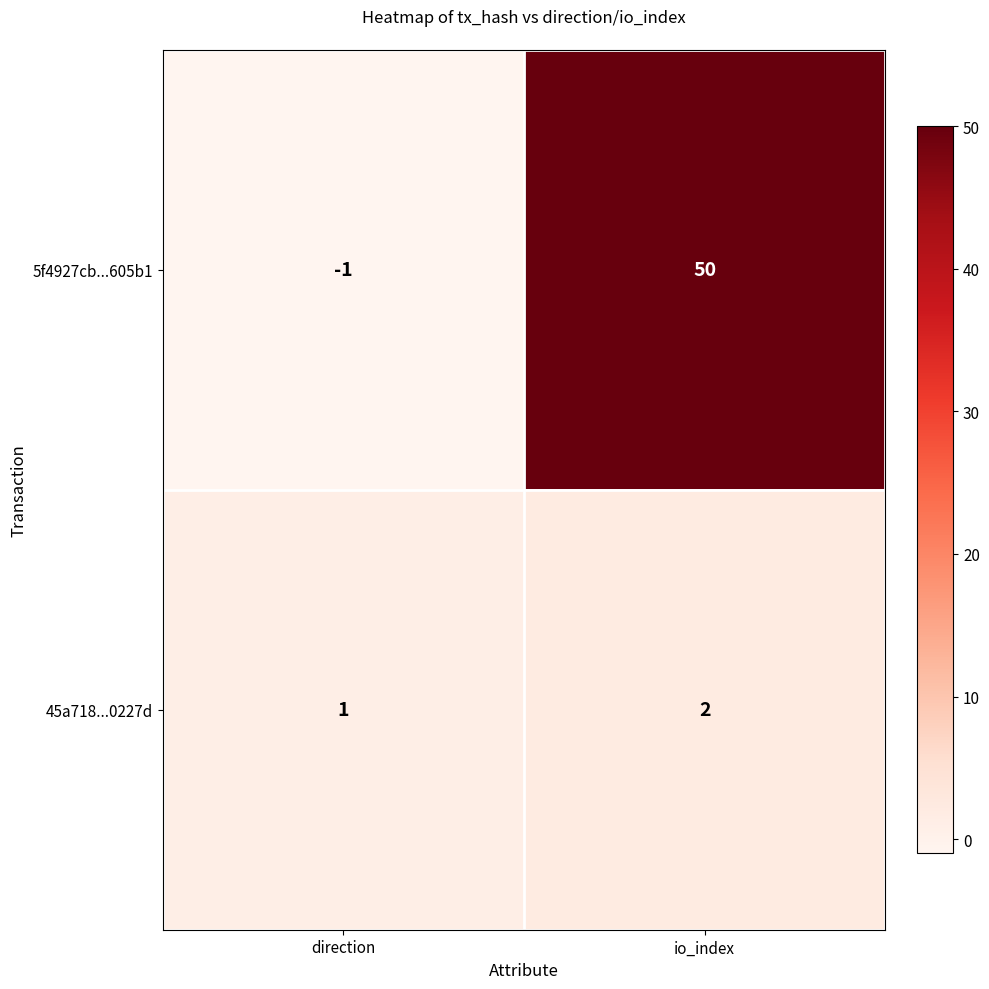

Reading left to right, what are all the values shown in this chart?

5f4927cb...605b1: -1	50
45a718...0227d: 1	2